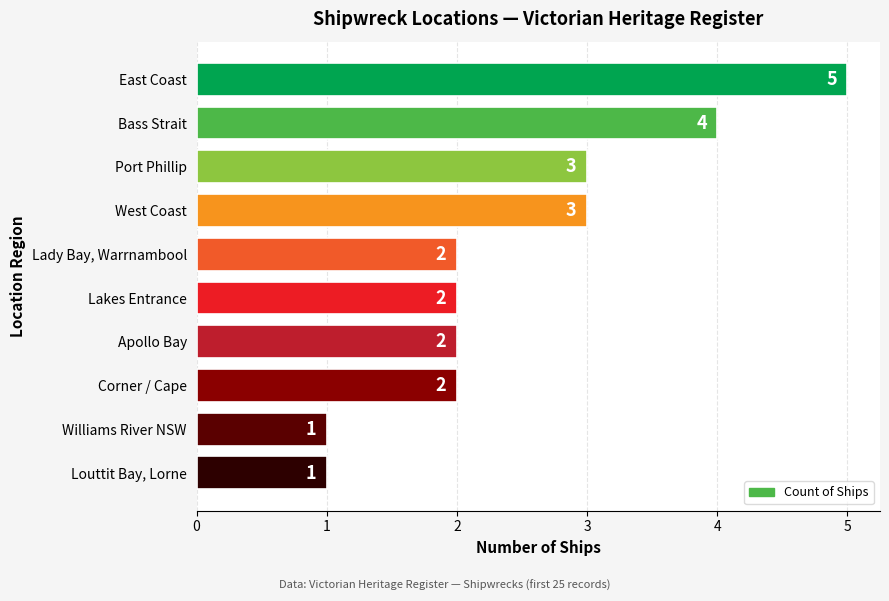

Reading bottom to top, transcribe all the data shown in this chart.

1	1	2	2	2	2	3	3	4	5